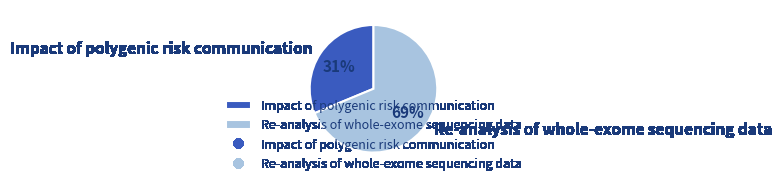

What percentage is the Impact of polygenic risk communication slice, to the nearest percent?

31%